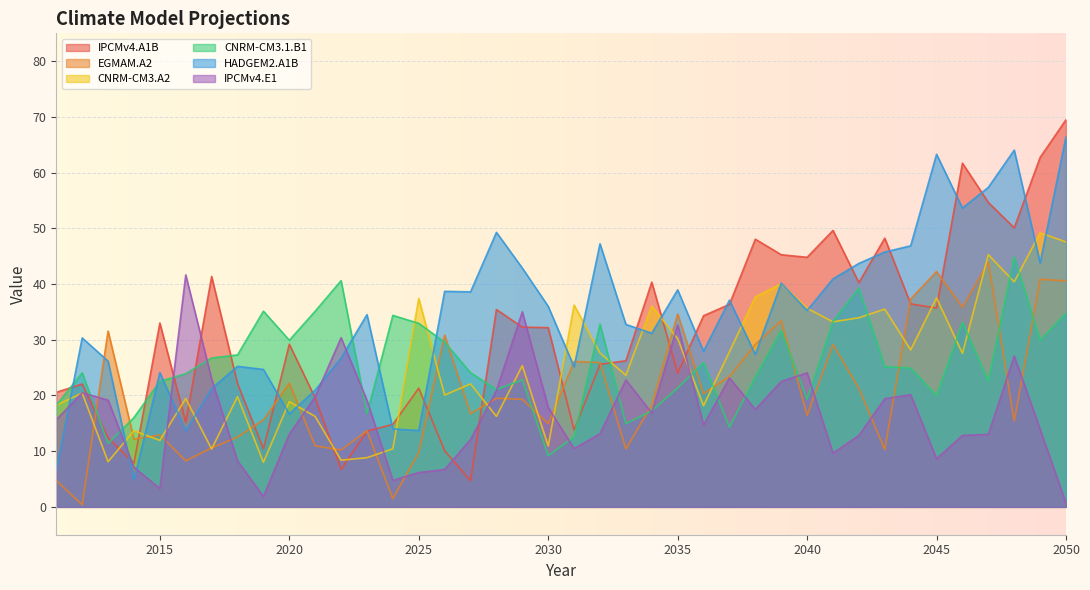

True or false: EGMAM.A2 has a value of 35.8 at 2046.

True